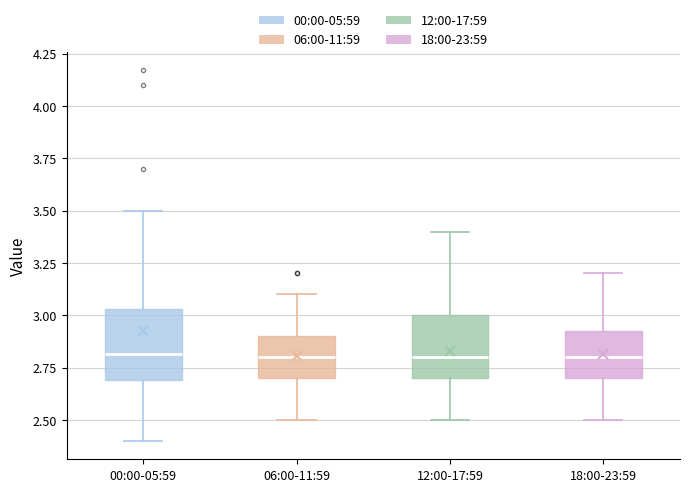

Reading left to right, transcribe this box plot: for each box, give where its median line is, the range the box spans, and where its two whiskers end, as read against the y-axis. The values are not printed on the chart, so give them approximately, as read against the axis.

00:00-05:59: median 2.80, box 2.70 to 3.05, whiskers 2.40 to 3.50
06:00-11:59: median 2.80, box 2.70 to 2.90, whiskers 2.50 to 3.10
12:00-17:59: median 2.80, box 2.70 to 3.00, whiskers 2.50 to 3.40
18:00-23:59: median 2.80, box 2.70 to 2.95, whiskers 2.50 to 3.20